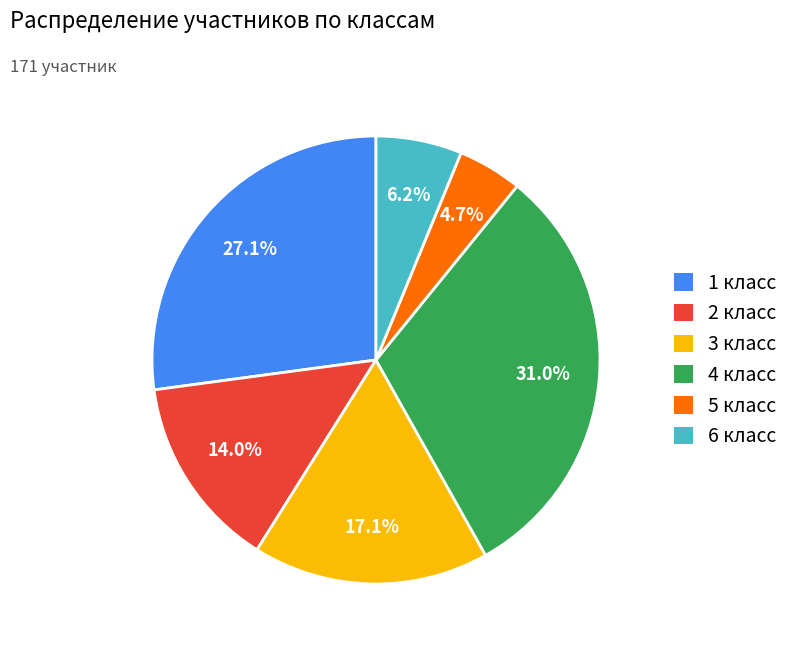

To the nearest percent, what is the combined percentage of 1 класс and 2 класс?

41%